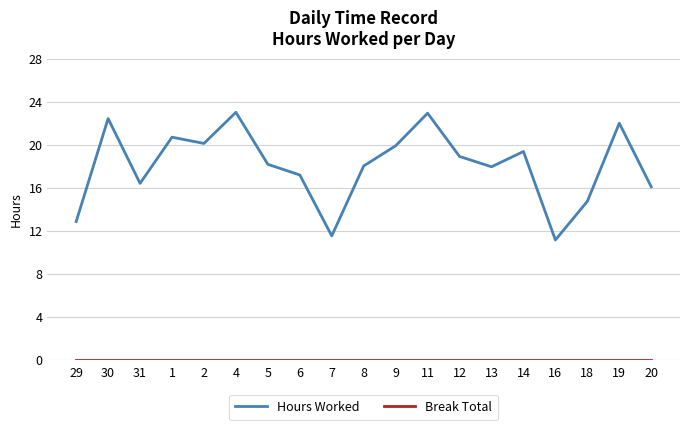

Where does the Hours Worked series first go above 18?

30